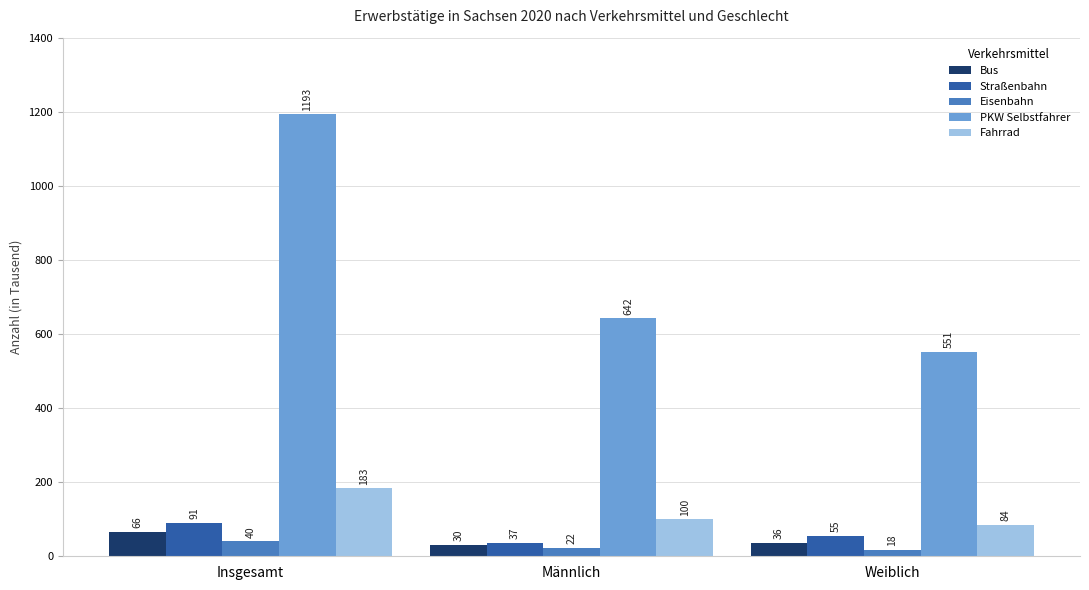

Rank the categories by Fahrrad value from highest to lowest.

Insgesamt, Männlich, Weiblich